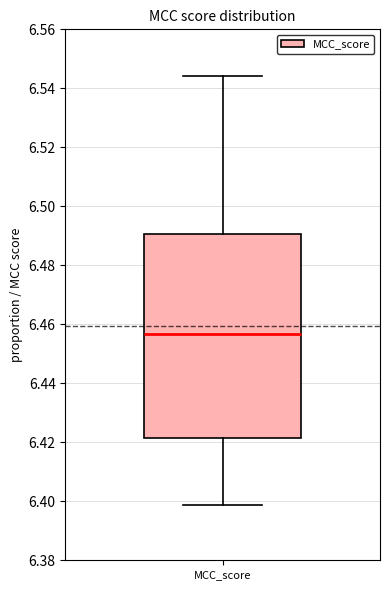

Read this box plot against the y-axis: the position of the median line, the range covered by the box, and the ends of both whiskers. The values are not printed on the chart, so give them approximately, as read against the axis.

median 6.456, box 6.422 to 6.490, whiskers 6.398 to 6.544